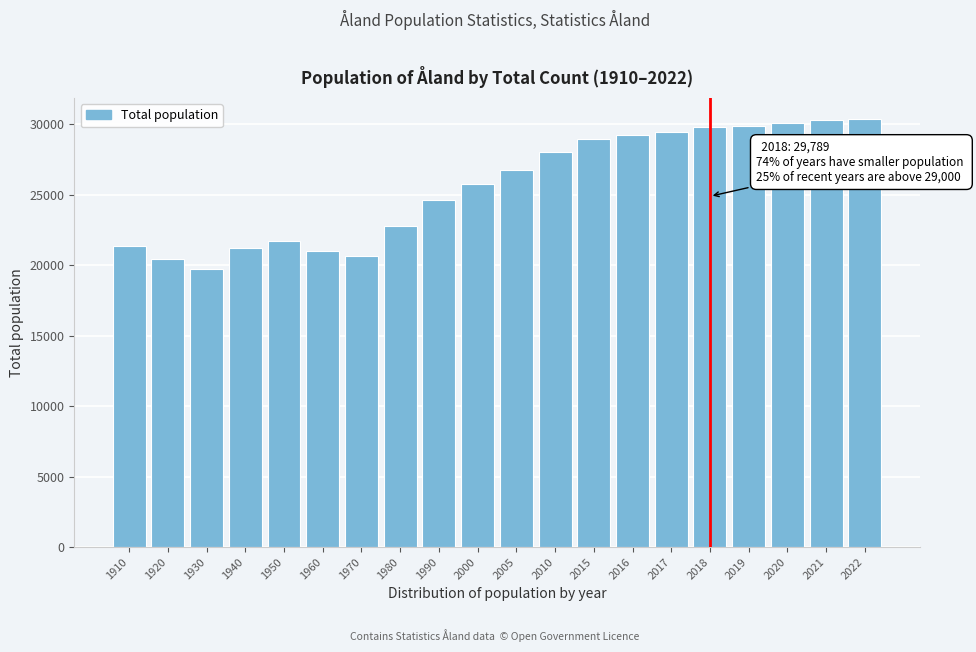

What is the approximate value at 1980?

22783